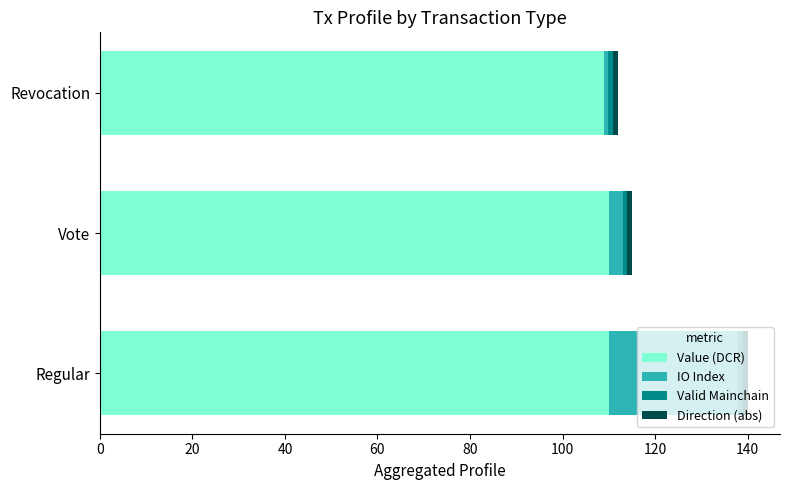

At which category is the sum across all series the highest?

Regular